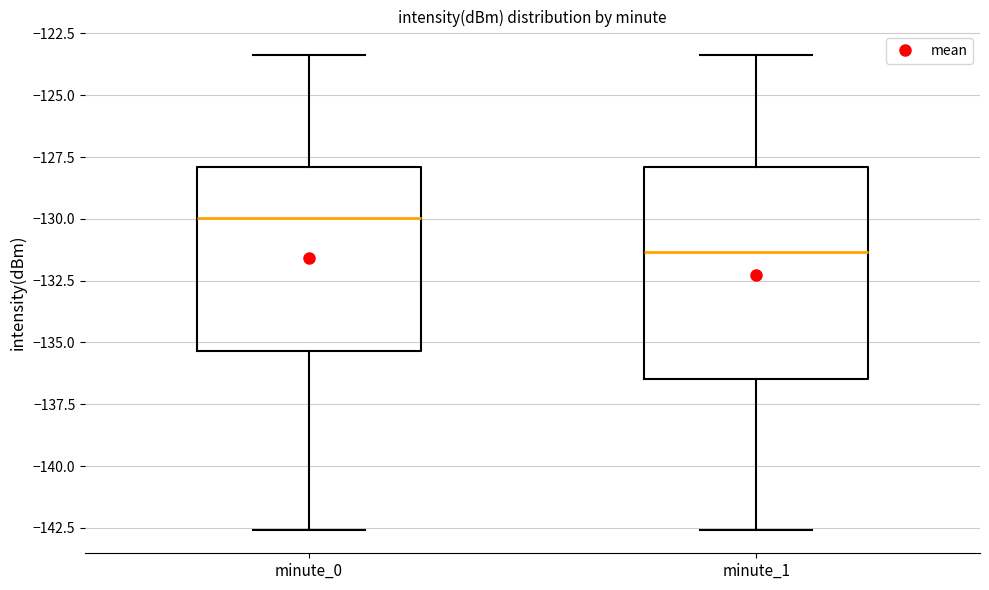

Reading left to right, transcribe this box plot: for each box, give where its median line is, the range the box spans, and where its two whiskers end, as read against the y-axis. The values are not printed on the chart, so give them approximately, as read against the axis.

minute_0: median -130.0, box -135.5 to -128.0, whiskers -142.5 to -123.5
minute_1: median -131.5, box -136.5 to -128.0, whiskers -142.5 to -123.5